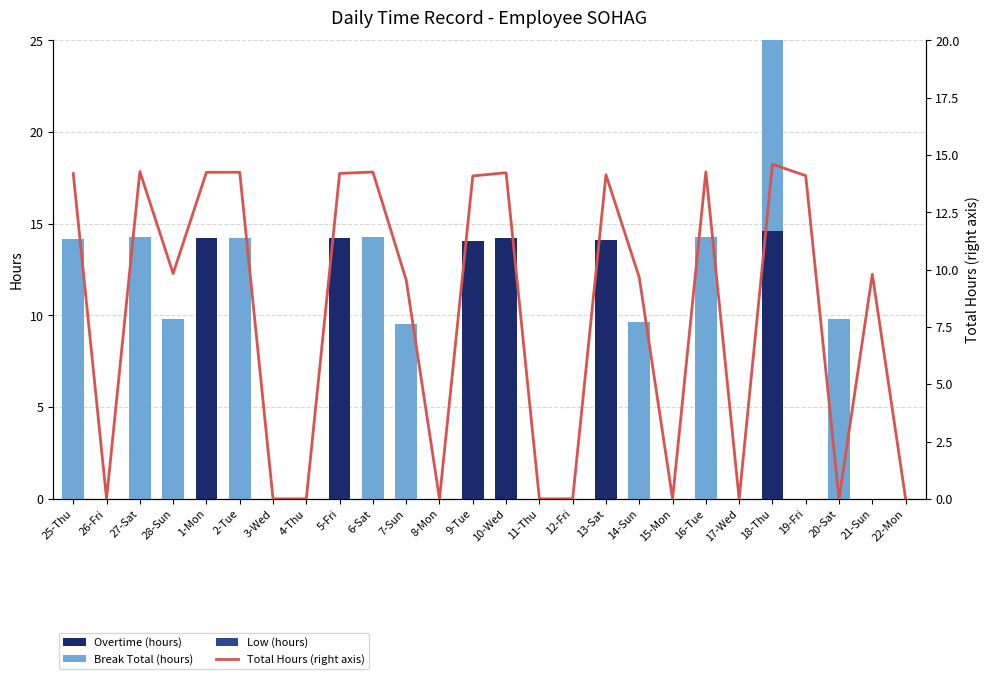

Rank the series by their average value, from lowest to highest.

Low (hours), Overtime (hours), Break Total (hours), Total Hours (right axis)